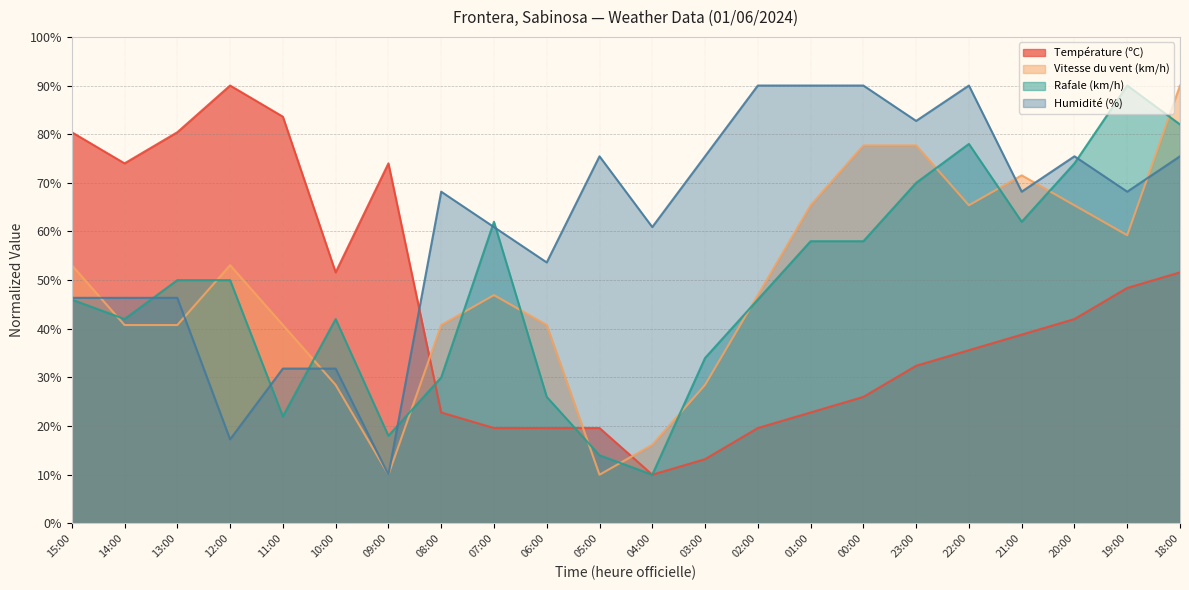

Reading left to right, what are all the values shown in this chart?

Température (ºC): 15:00=80.4	14:00=74.0	13:00=80.4	12:00=90.0	11:00=83.6	10:00=51.6	09:00=74.0	08:00=22.8	07:00=19.6	06:00=19.6	05:00=19.6	04:00=10.0	03:00=13.2	02:00=19.6	01:00=22.8	00:00=26.0	23:00=32.4	22:00=35.6	21:00=38.8	20:00=42.0	19:00=48.4	18:00=51.6
Vitesse du vent (km/h): 15:00=53.1	14:00=40.8	13:00=40.8	12:00=53.1	11:00=40.8	10:00=28.5	09:00=10.0	08:00=40.8	07:00=46.9	06:00=40.8	05:00=10.0	04:00=16.2	03:00=28.5	02:00=46.9	01:00=65.4	00:00=77.7	23:00=77.7	22:00=65.4	21:00=71.5	20:00=65.4	19:00=59.2	18:00=90.0
Rafale (km/h): 15:00=46.0	14:00=42.0	13:00=50.0	12:00=50.0	11:00=22.0	10:00=42.0	09:00=18.0	08:00=30.0	07:00=62.0	06:00=26.0	05:00=14.0	04:00=10.0	03:00=34.0	02:00=46.0	01:00=58.0	00:00=58.0	23:00=70.0	22:00=78.0	21:00=62.0	20:00=74.0	19:00=90.0	18:00=82.0
Humidité (%): 15:00=46.4	14:00=46.4	13:00=46.4	12:00=17.3	11:00=31.8	10:00=31.8	09:00=10.0	08:00=68.2	07:00=60.9	06:00=53.6	05:00=75.5	04:00=60.9	03:00=75.5	02:00=90.0	01:00=90.0	00:00=90.0	23:00=82.7	22:00=90.0	21:00=68.2	20:00=75.5	19:00=68.2	18:00=75.5